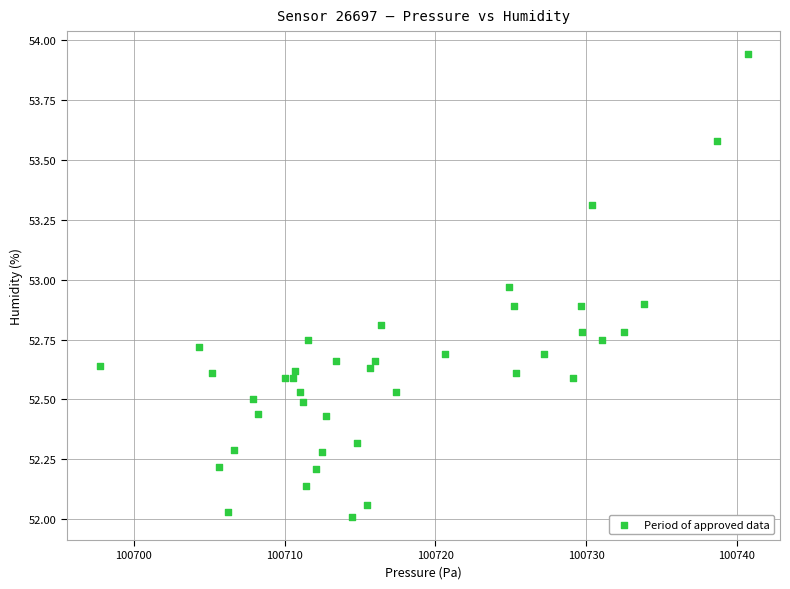

What is the range of X values (max minus min)?

43.0